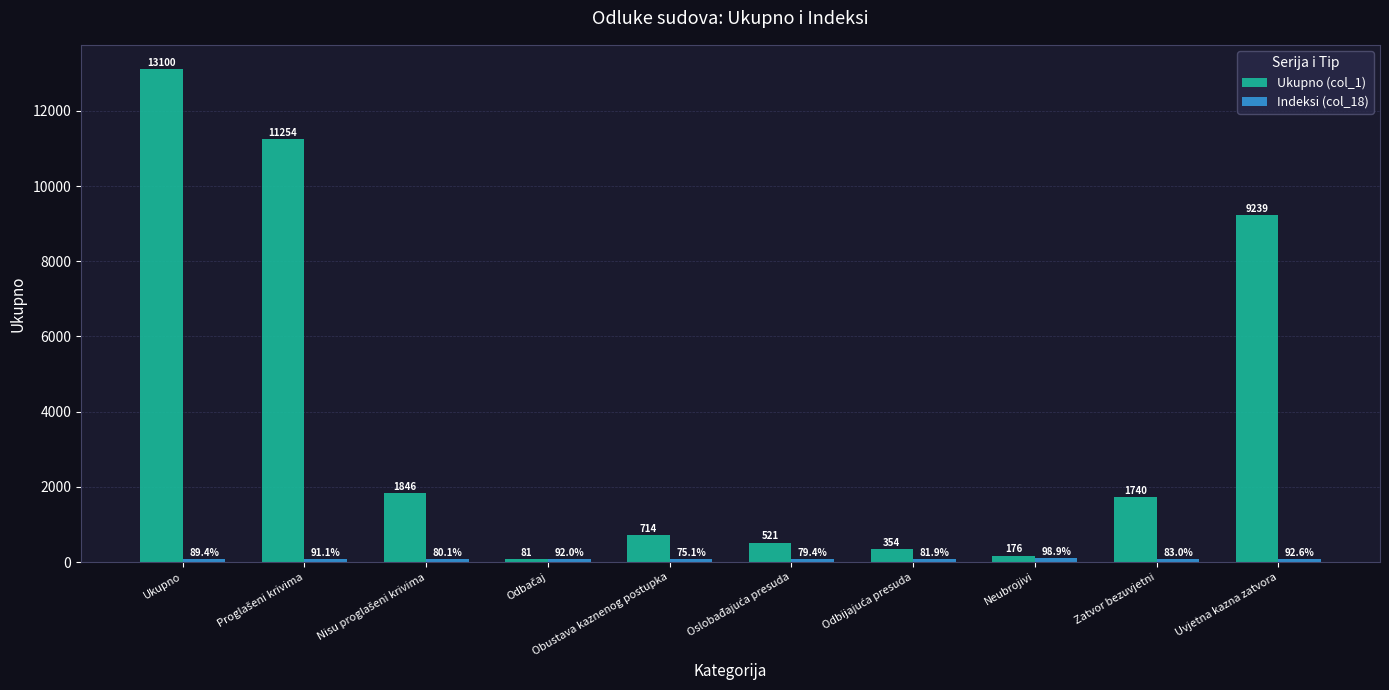

True or false: Ukupno (col_1) has a value of 13100.0 at Ukupno.

True